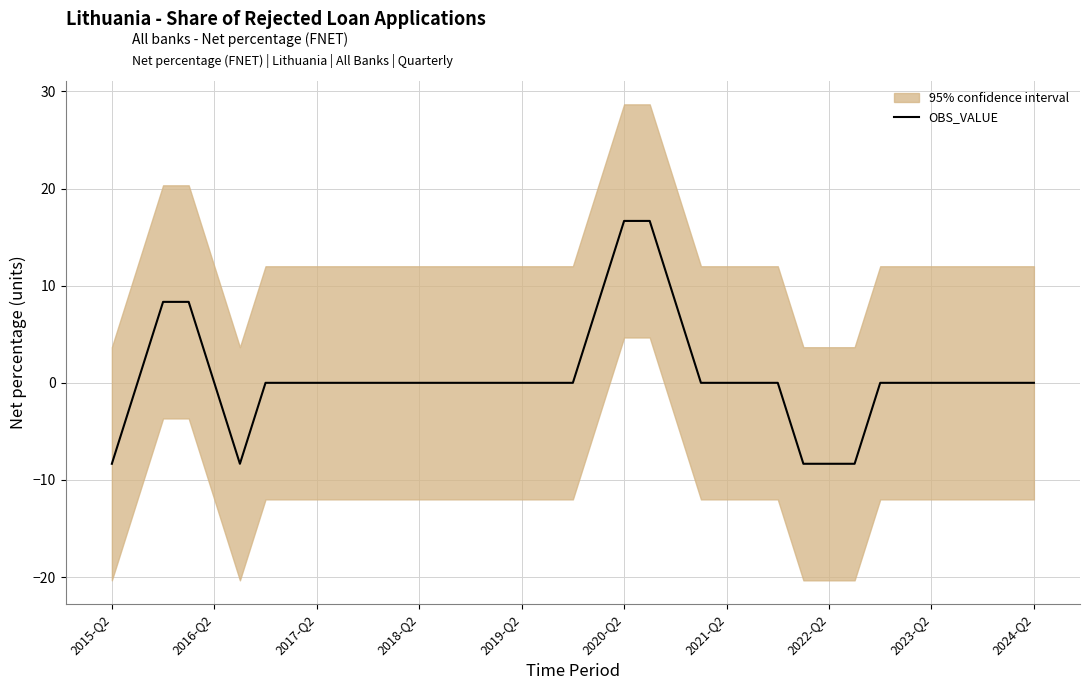

True or false: the data has more than 0 interior local peaks.

False